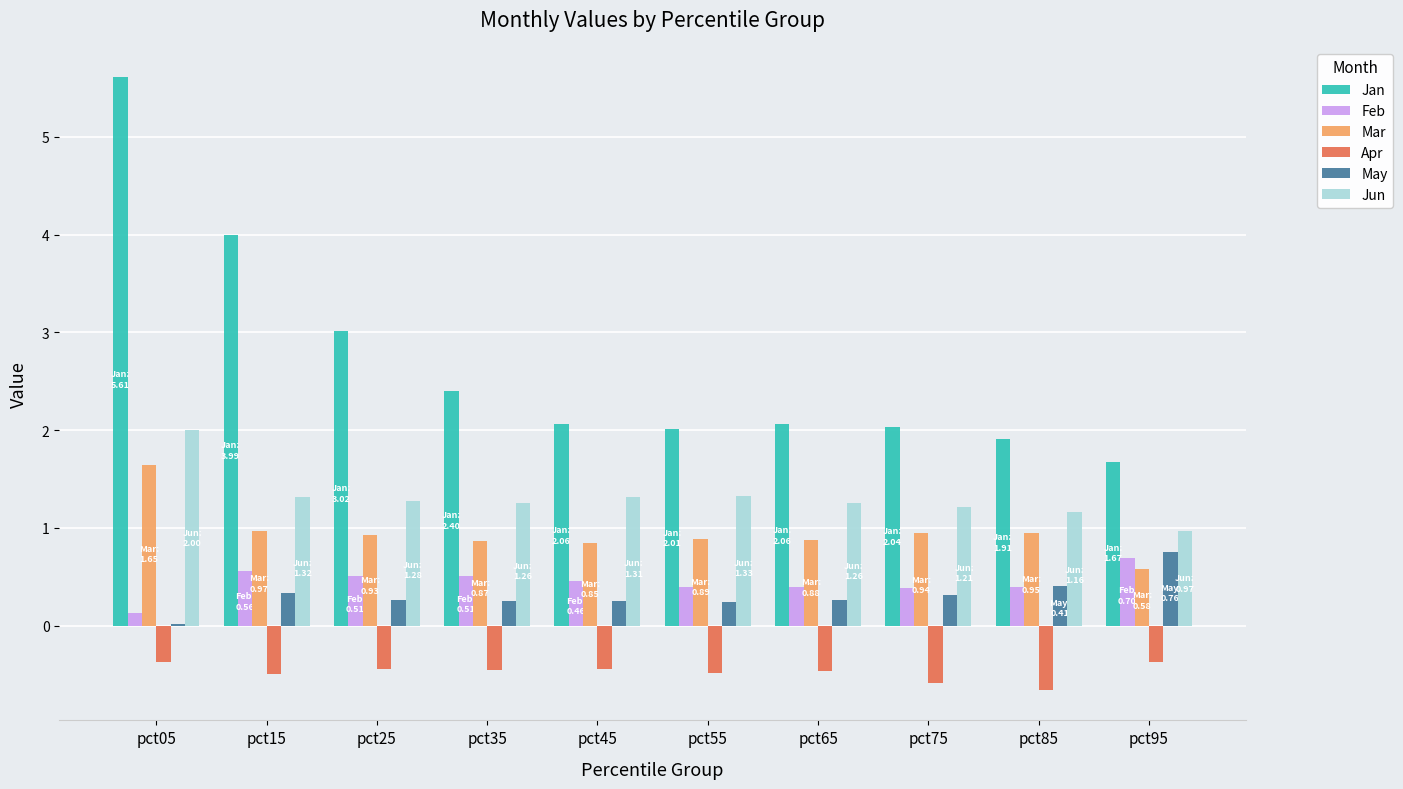

How many groups of bars are there?

10